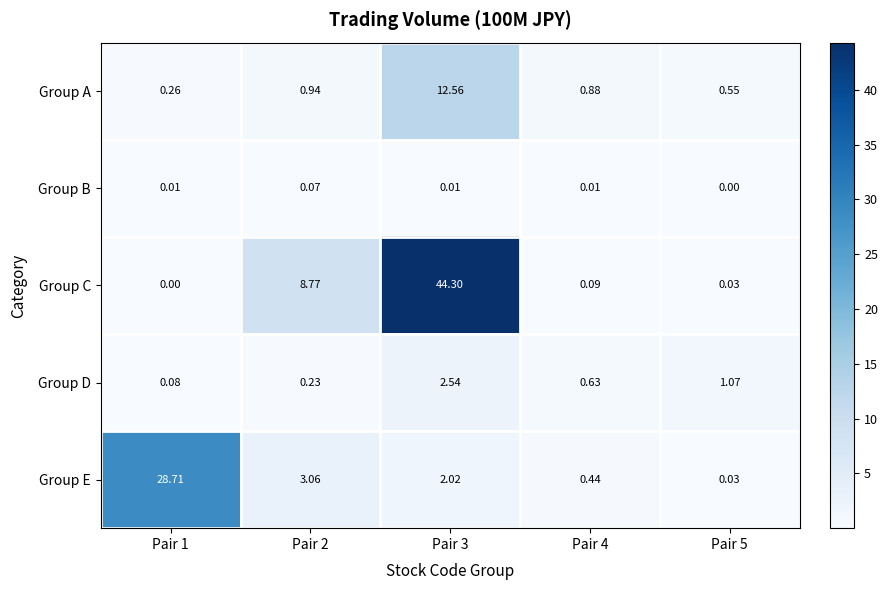

Which series has the largest total across all categories?

Group C